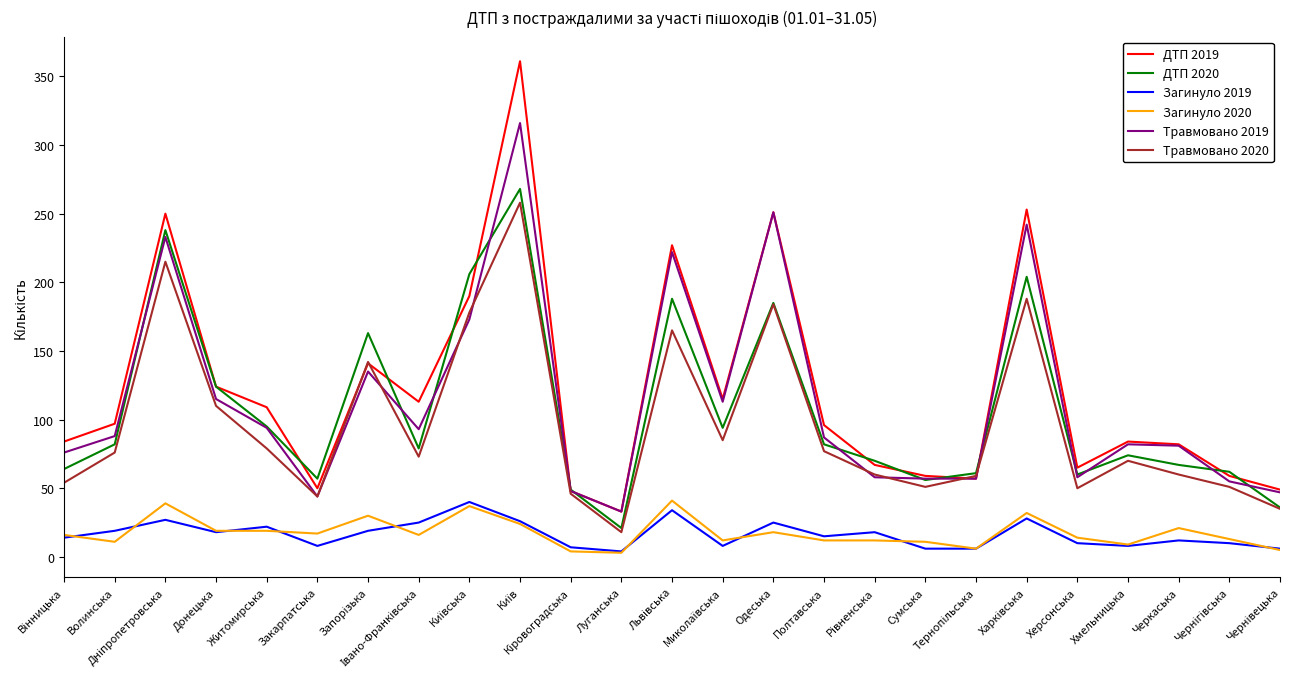

What is the maximum value shown in the chart?

361